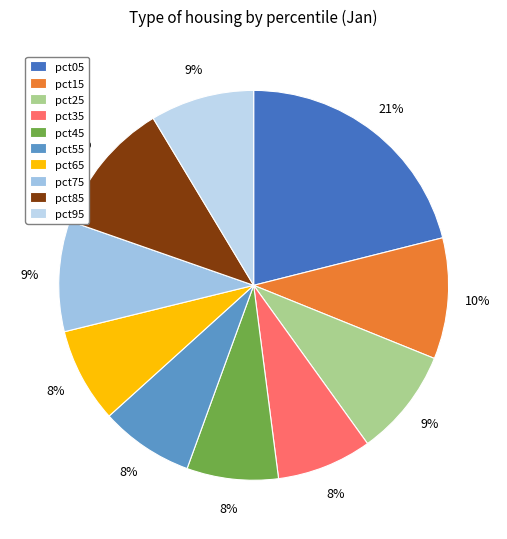

Count the number of slices in the pie.

10